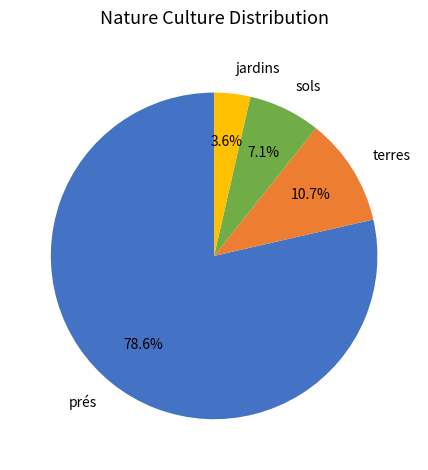

To the nearest percent, what is the combined percentage of prés and terres?

89%